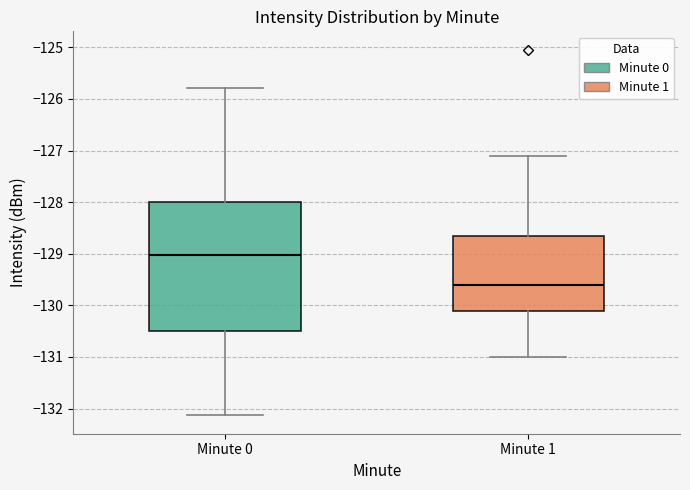

Which box has the lowest median line?

Minute 1